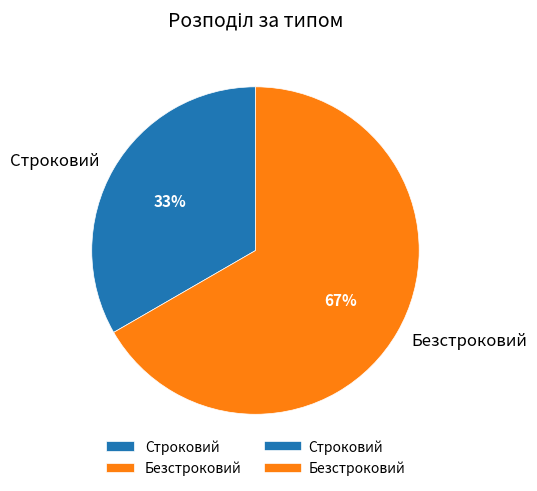

To the nearest percent, what is the combined percentage of Строковий and Безстроковий?

100%